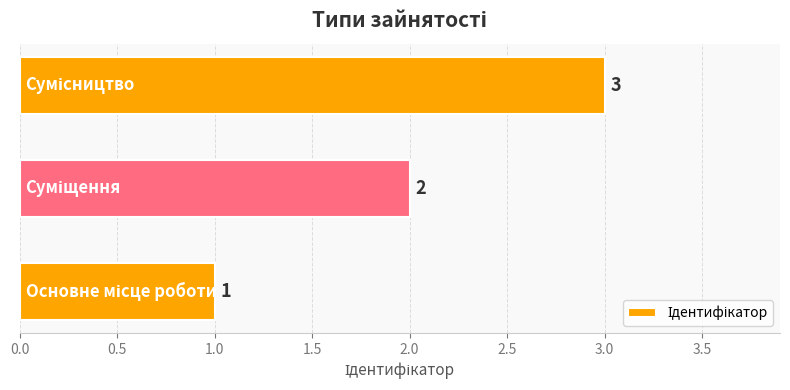

What is the sum of all values?

6